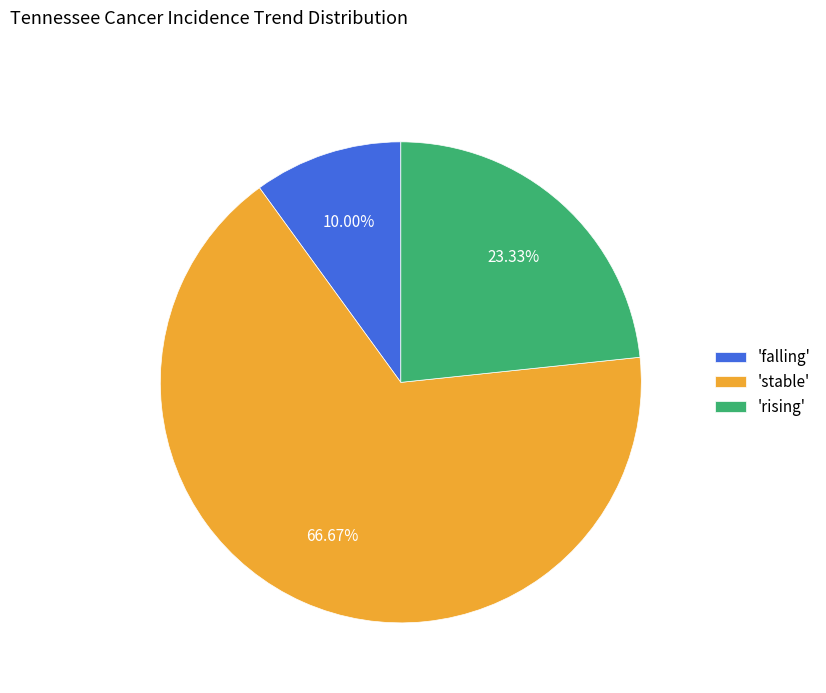

Count the number of slices in the pie.

3